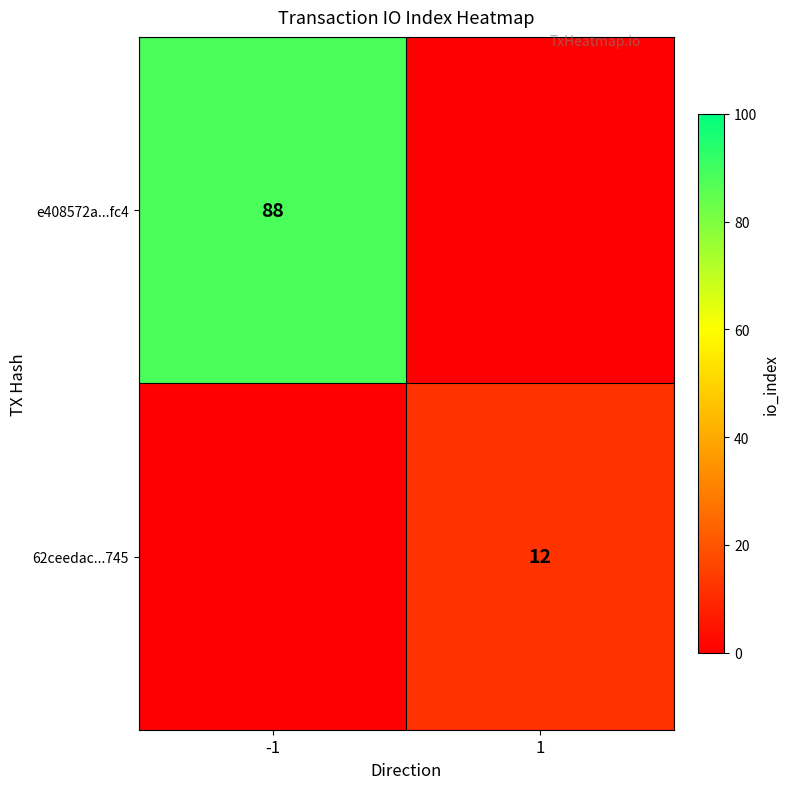

True or false: 62ceedac...745 has a value of 12 at 1.

True